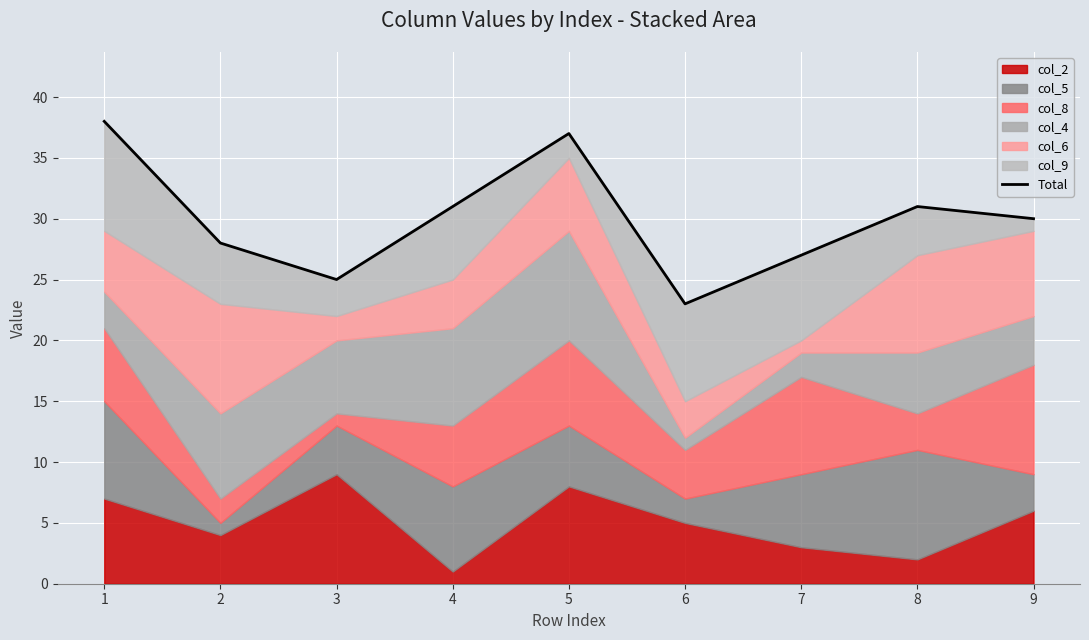

What is the change in value from 1 to 4?

-7